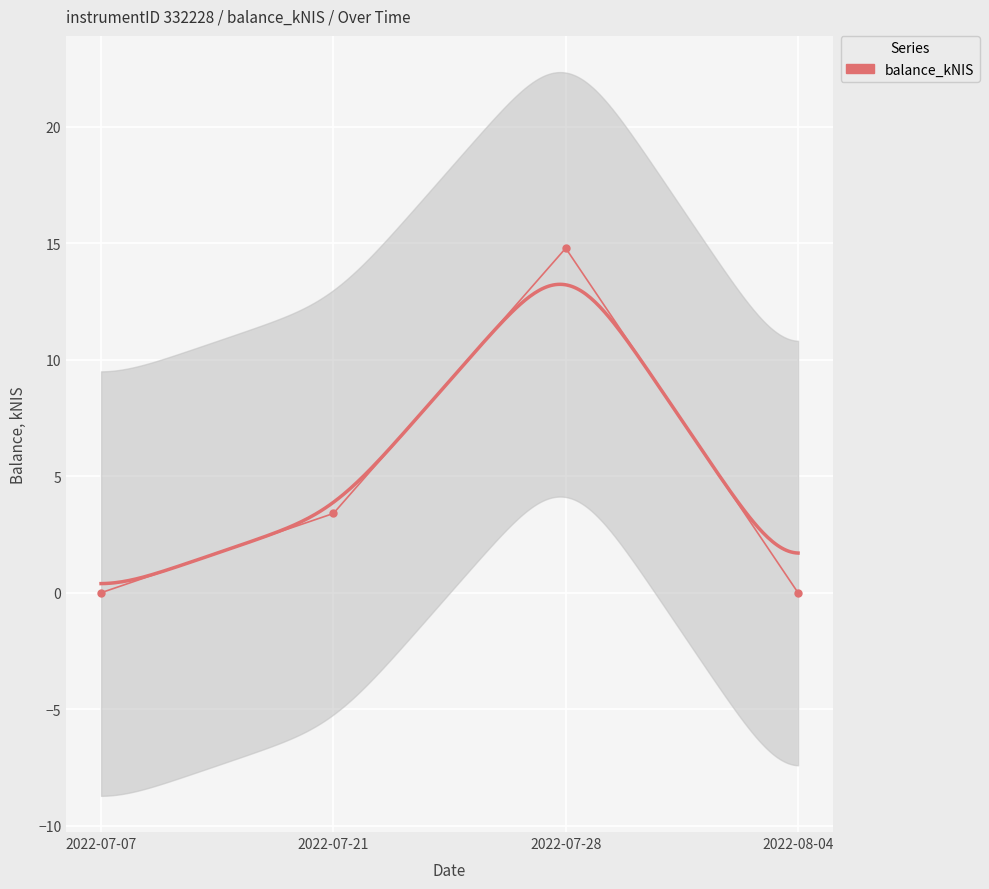

Reading left to right, transcribe all the data shown in this chart.

0.0	3.4	14.8	0.0